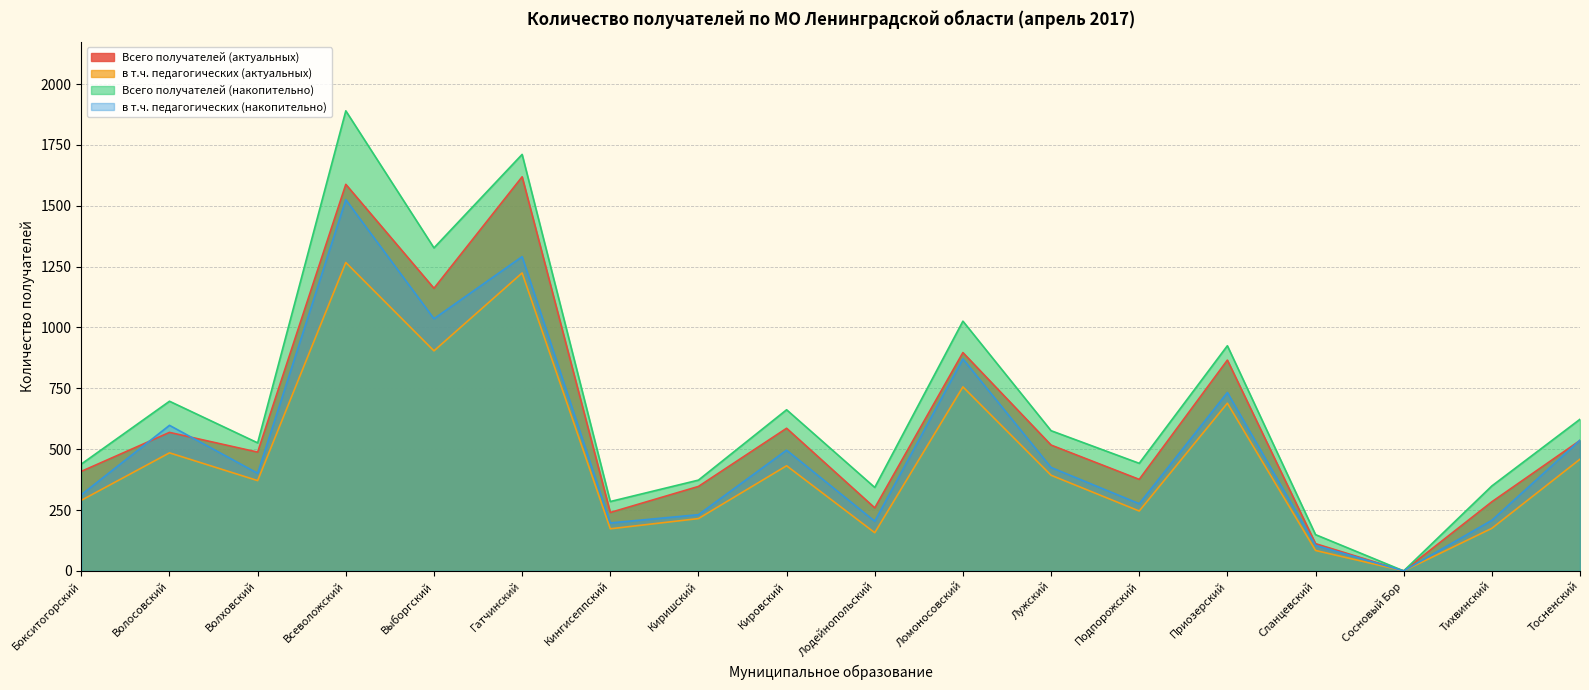

True or false: в т.ч. педагогических (актуальных) has a value of 719 at Кировский.

False